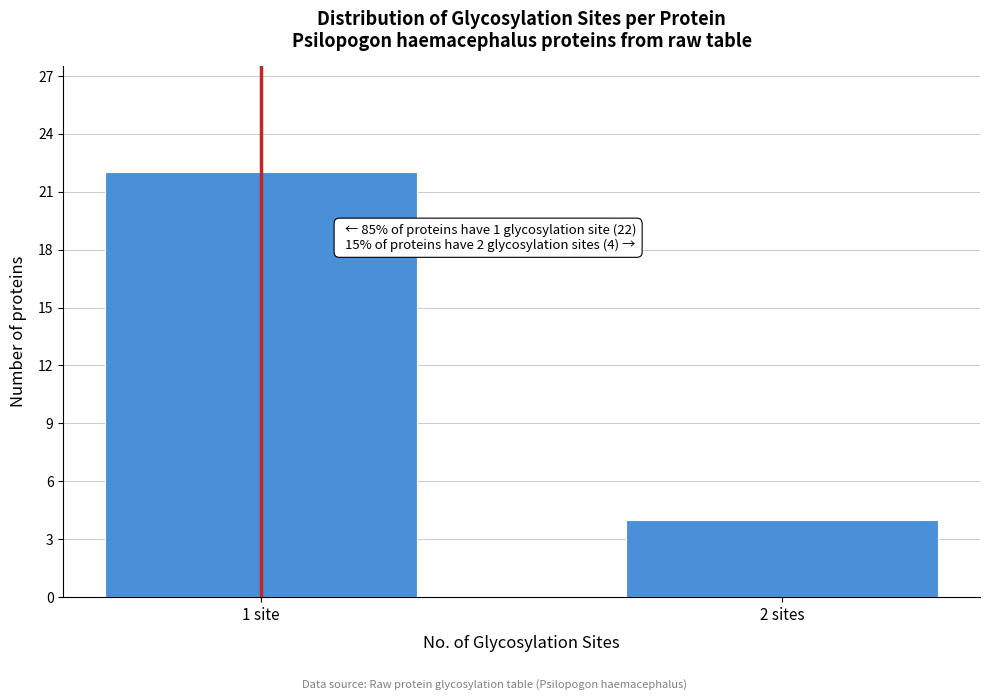

Reading right to left, what are all the values shown in this chart?

4	22